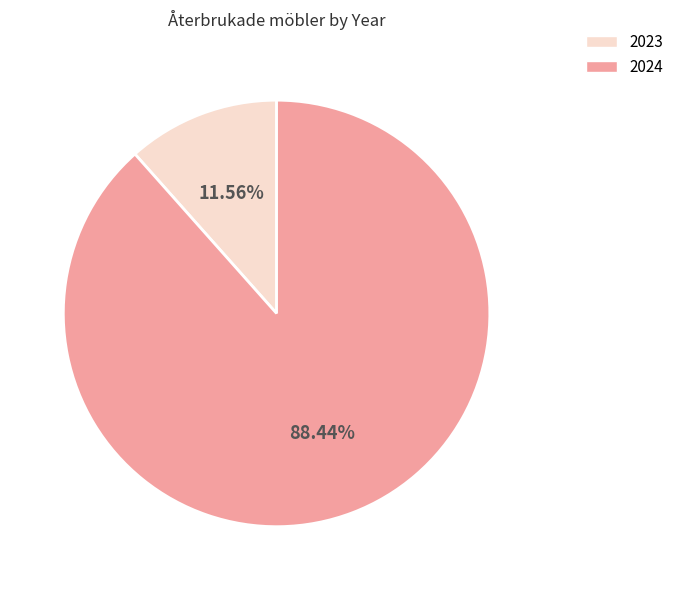

What portion of the pie excludes 2023?

88.4%